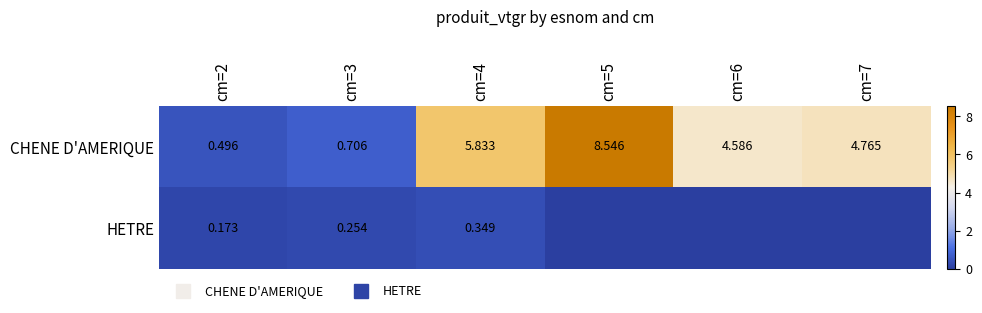

What is the difference between the maximum and minimum values in the CHENE D'AMERIQUE series?

8.0